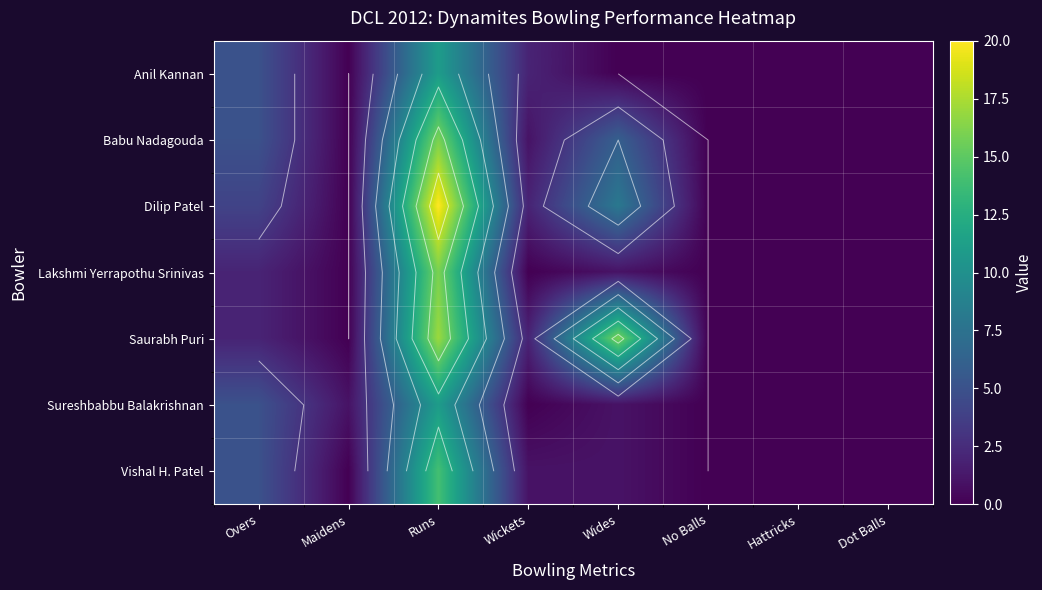

Which series has the largest range (max minus min)?

Dilip Patel